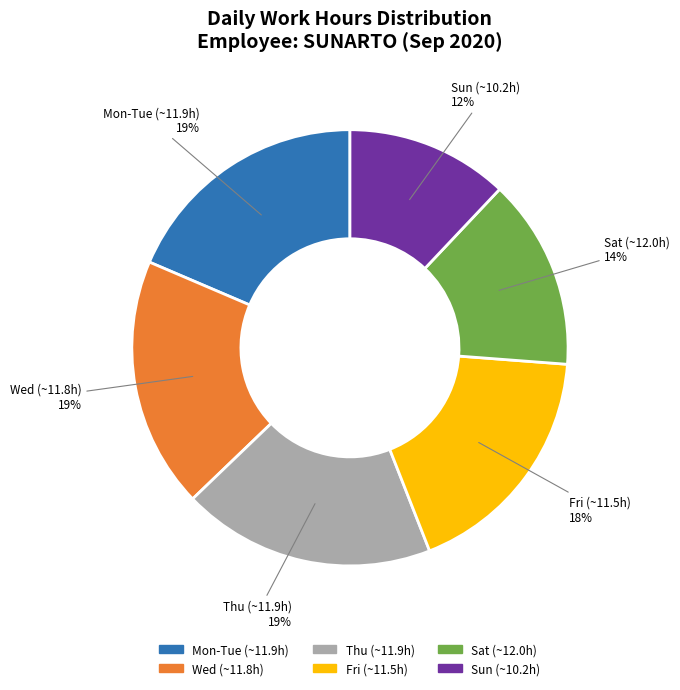

How many segments does this pie chart have?

6